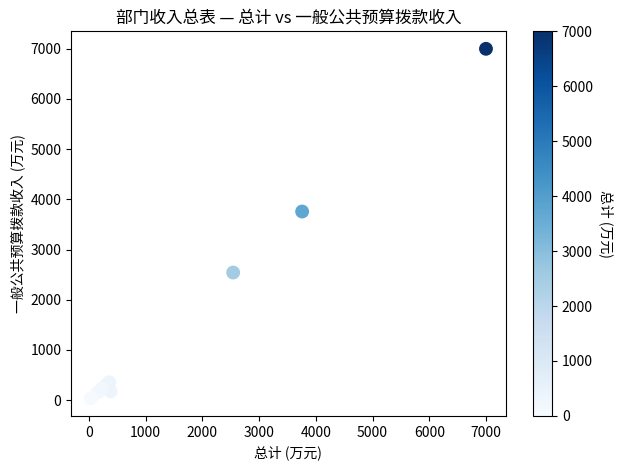

What Y value in the scatter plot is closest to 3516?

3758.2